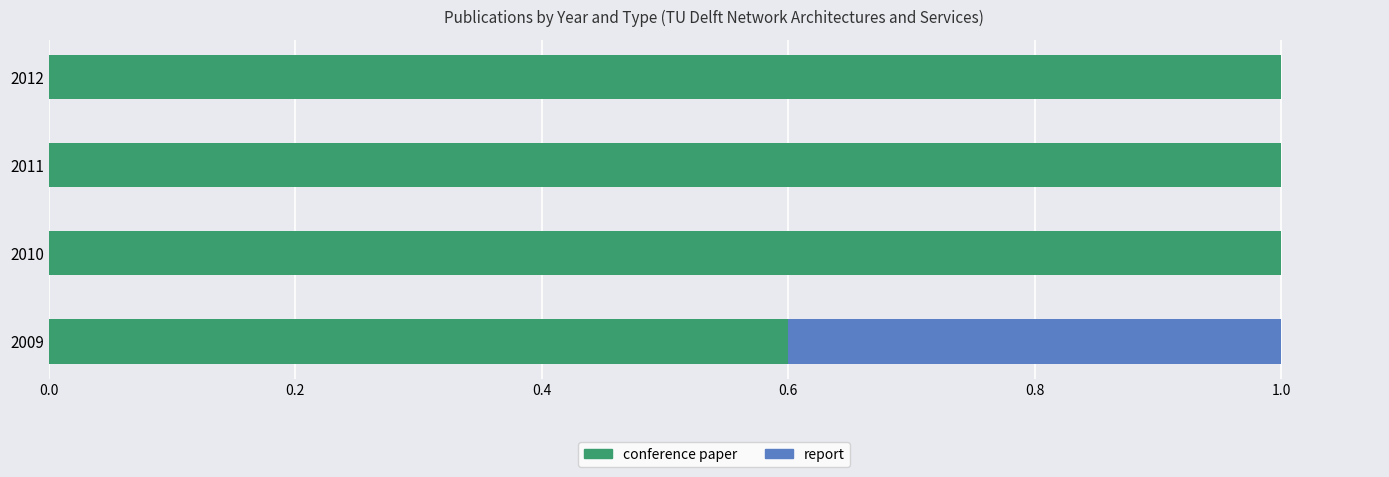

What is the total value across all series at 2010?

1.0